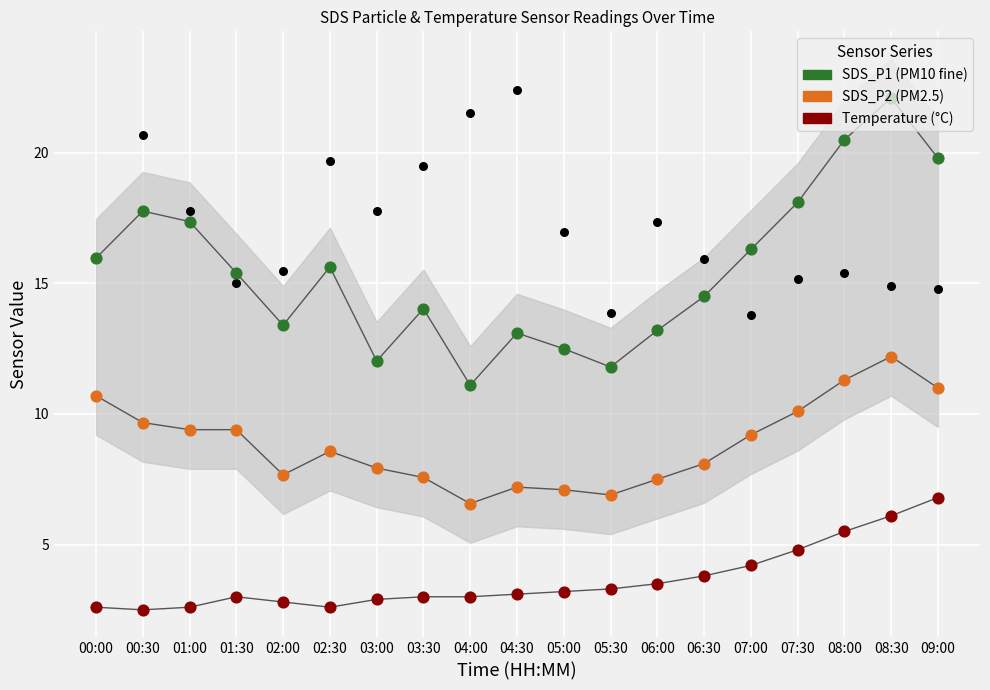

At how many categories does at least one series exceed 18?

4